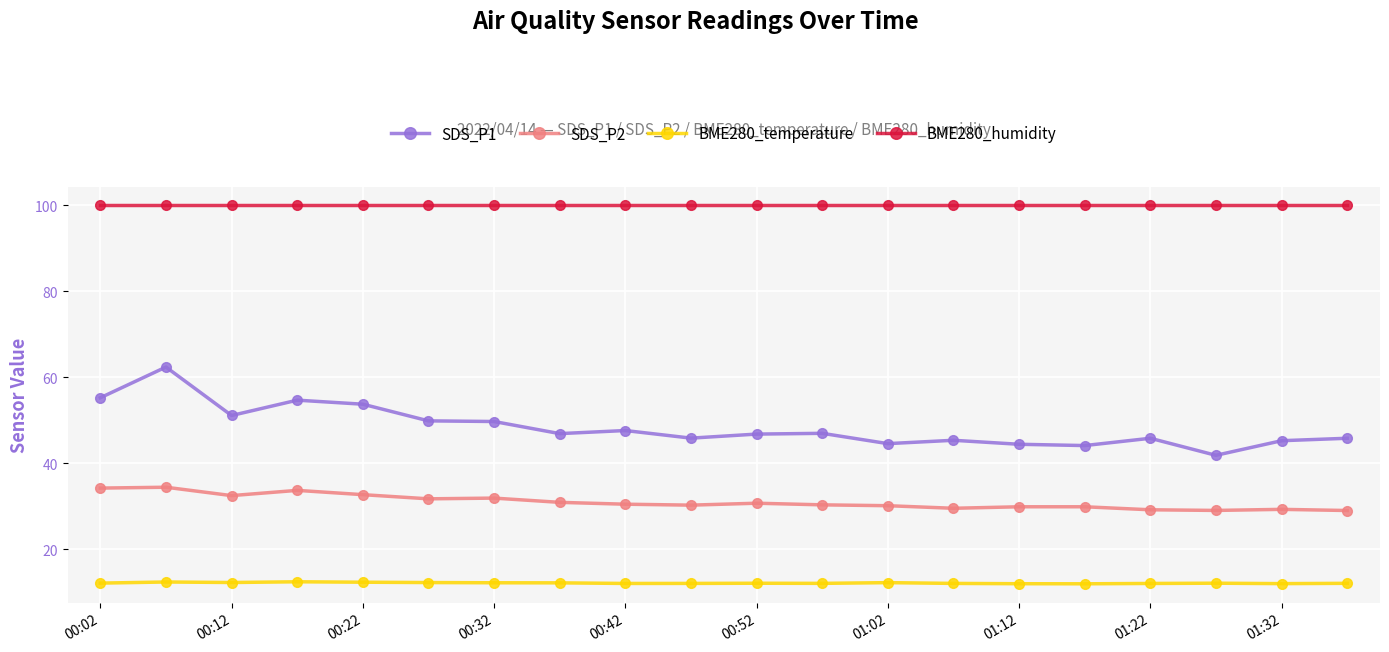

How many series are shown in this chart?

4